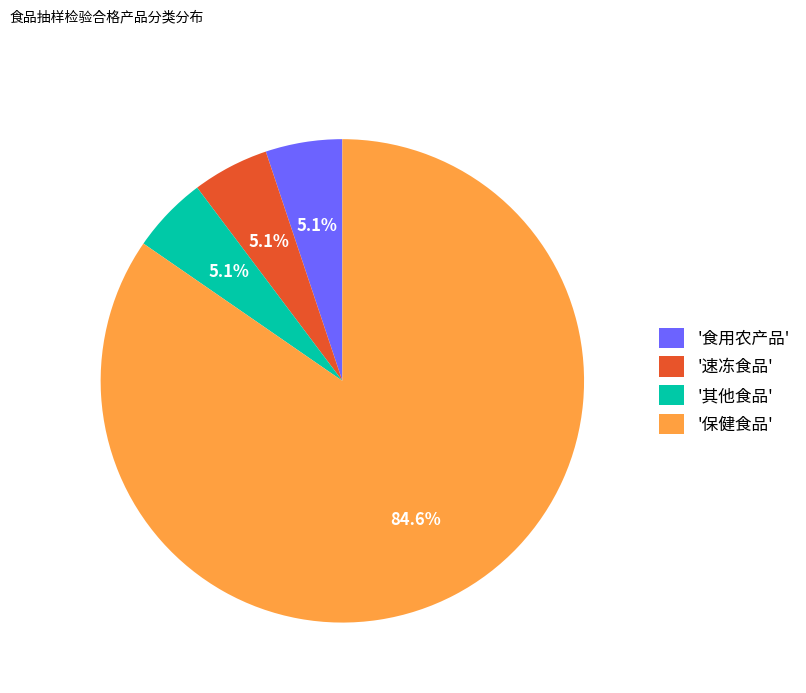

Is '食用农产品' the majority of the pie?

No